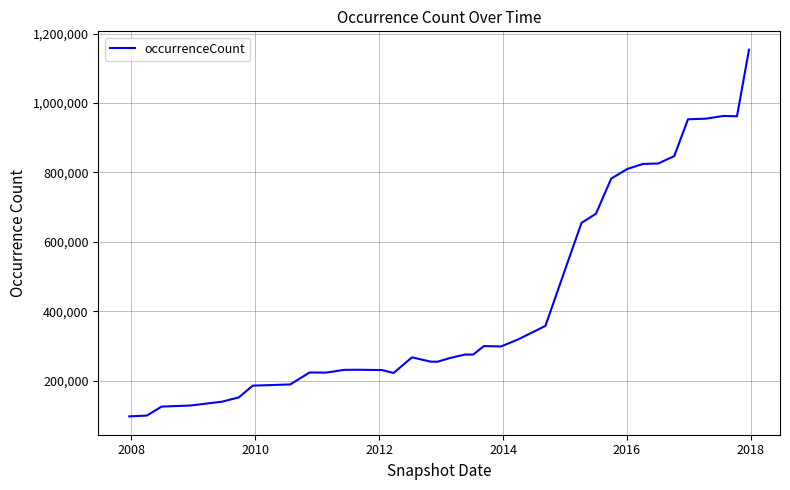

What is the difference between the maximum and minimum values?

1056959